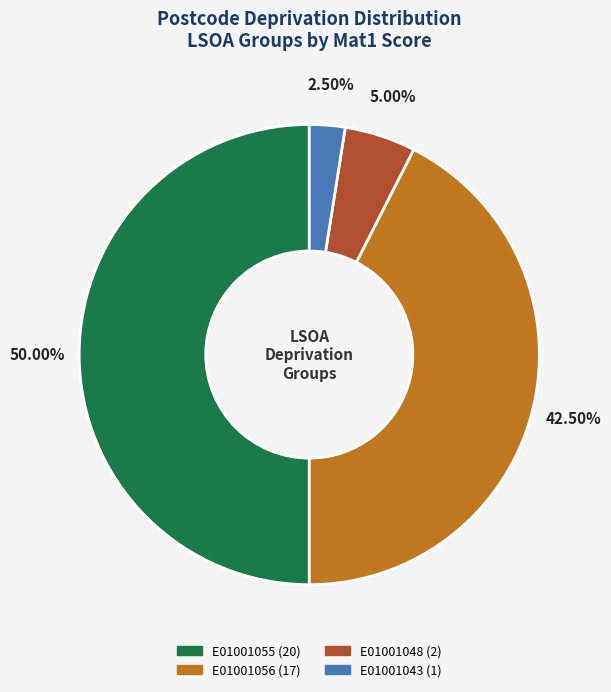

Combined, do E01001055 and E01001043 account for over 50%?

Yes